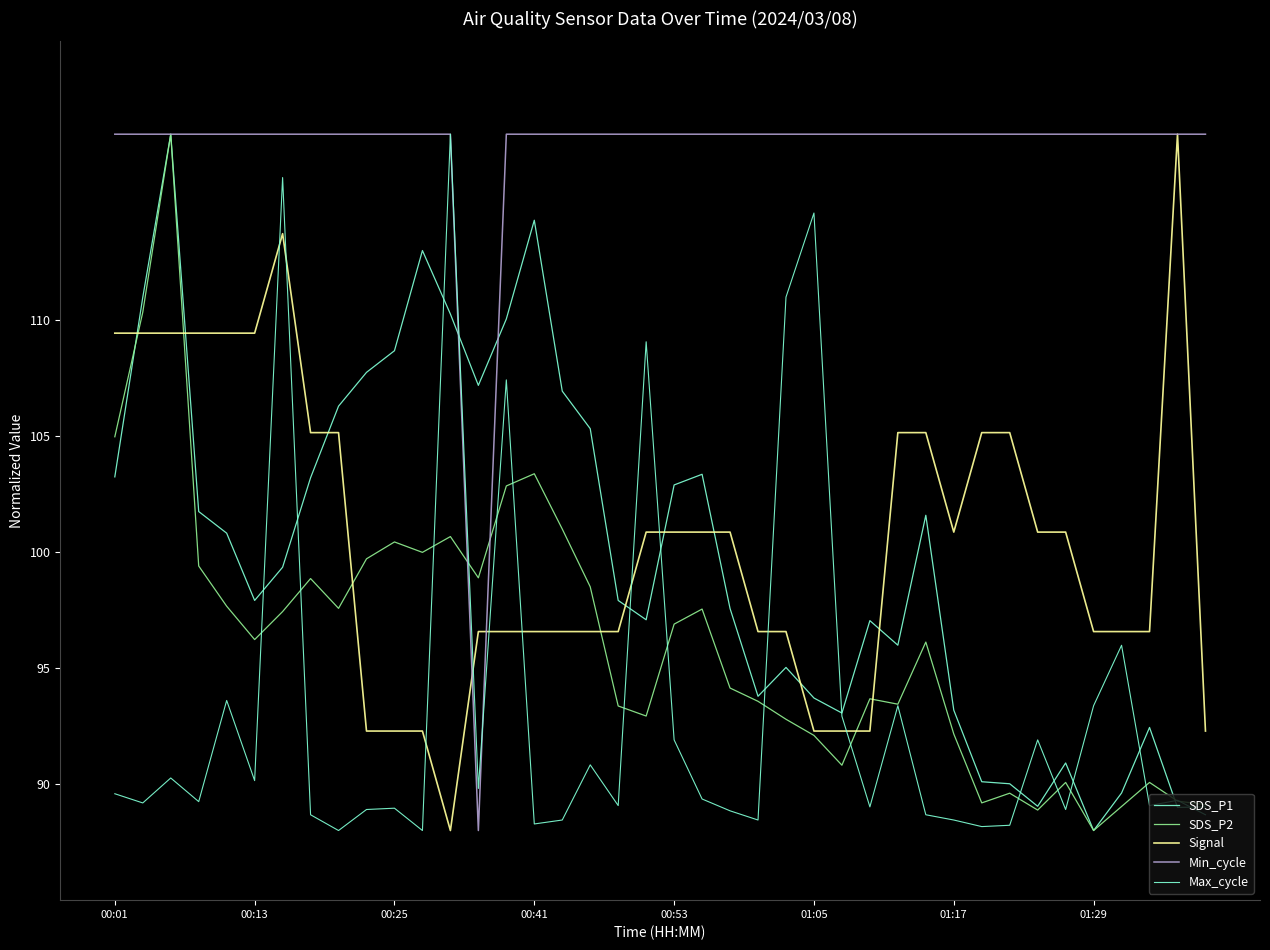

Reading right to left, extract all data points from this chart.

SDS_P1: 89.0	89.0	92.4	89.6	88.0	90.9	89.0	90.0	90.1	93.2	101.6	96.0	97.0	93.1	93.7	95.0	93.8	97.6	103.3	102.9	97.1	97.9	105.3	106.9	114.3	110.0	107.2	110.3	113.0	108.7	107.7	106.3	103.2	99.3	97.9	100.8	101.7	118.0	111.0	103.2
SDS_P2: 89.1	89.3	90.1	89.0	88.0	90.1	88.9	89.6	89.2	92.2	96.1	93.4	93.7	90.8	92.1	92.8	93.6	94.1	97.5	96.9	92.9	93.4	98.5	101.0	103.4	102.8	98.9	100.7	100.0	100.4	99.7	97.6	98.9	97.4	96.2	97.7	99.4	118.0	110.3	105.0
Signal: 92.3	118.0	96.6	96.6	96.6	100.9	100.9	105.1	105.1	100.9	105.1	105.1	92.3	92.3	92.3	96.6	96.6	100.9	100.9	100.9	100.9	96.6	96.6	96.6	96.6	96.6	96.6	88.0	92.3	92.3	92.3	105.1	105.1	113.7	109.4	109.4	109.4	109.4	109.4	109.4
Min_cycle: 118.0	118.0	118.0	118.0	118.0	118.0	118.0	118.0	118.0	118.0	118.0	118.0	118.0	118.0	118.0	118.0	118.0	118.0	118.0	118.0	118.0	118.0	118.0	118.0	118.0	118.0	88.0	118.0	118.0	118.0	118.0	118.0	118.0	118.0	118.0	118.0	118.0	118.0	118.0	118.0
Max_cycle: 88.7	89.3	89.1	96.0	93.4	88.9	91.9	88.2	88.2	88.5	88.7	93.4	89.0	92.9	114.6	111.0	88.5	88.8	89.4	91.9	109.1	89.1	90.8	88.5	88.3	107.4	89.8	118.0	88.0	89.0	88.9	88.0	88.7	116.1	90.2	93.6	89.2	90.3	89.2	89.6